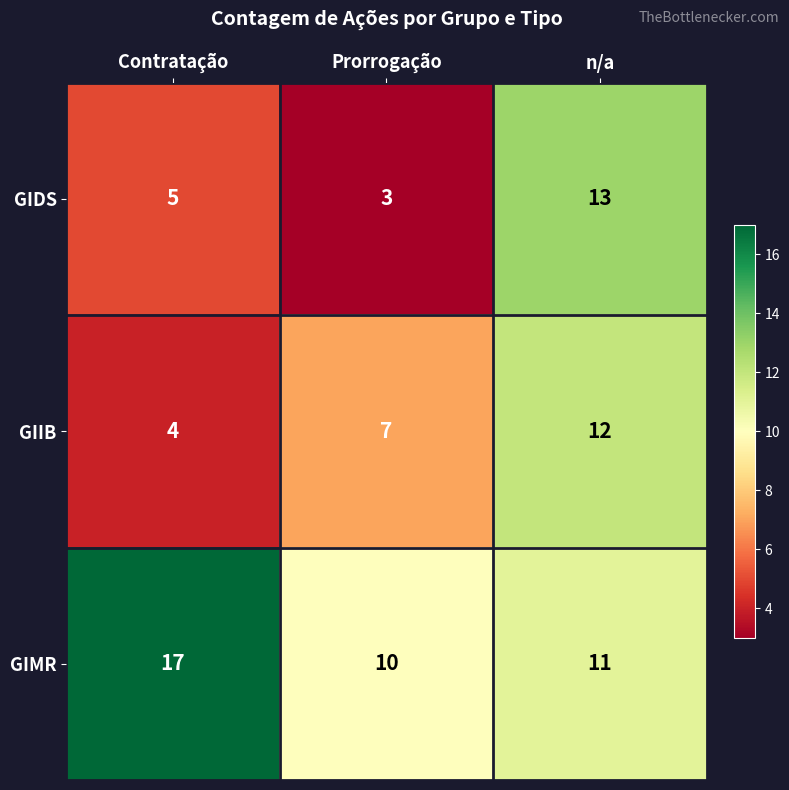

True or false: GIDS has a value of 5 at Contratação.

True